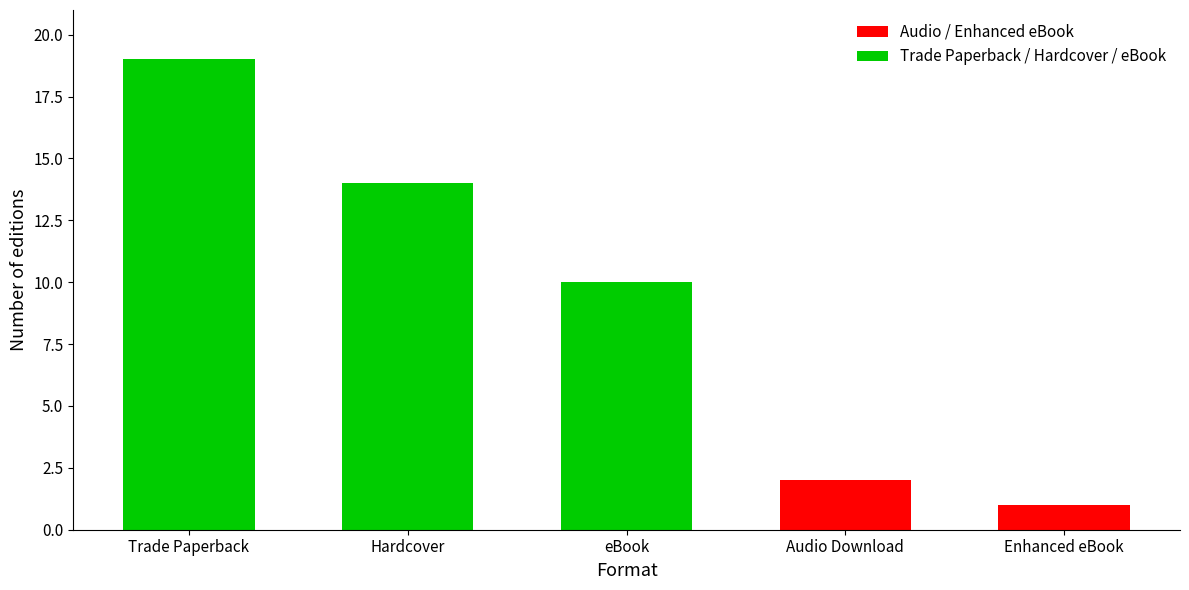

The chart shows a value of 1 at Enhanced eBook. True or false?

True